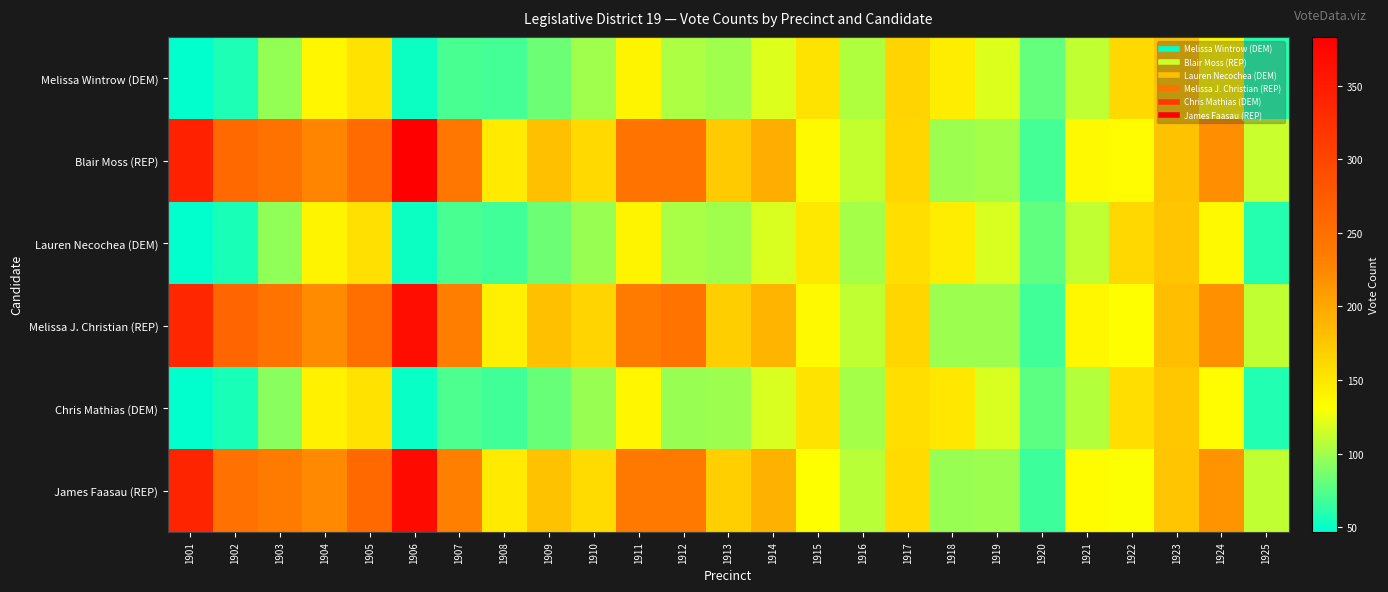

At 1917, list the series in order from smallest to largest.

Lauren Necochea (DEM), Chris Mathias (DEM), James Faasau (REP), Blair Moss (REP), Melissa J. Christian (REP), Melissa Wintrow (DEM)